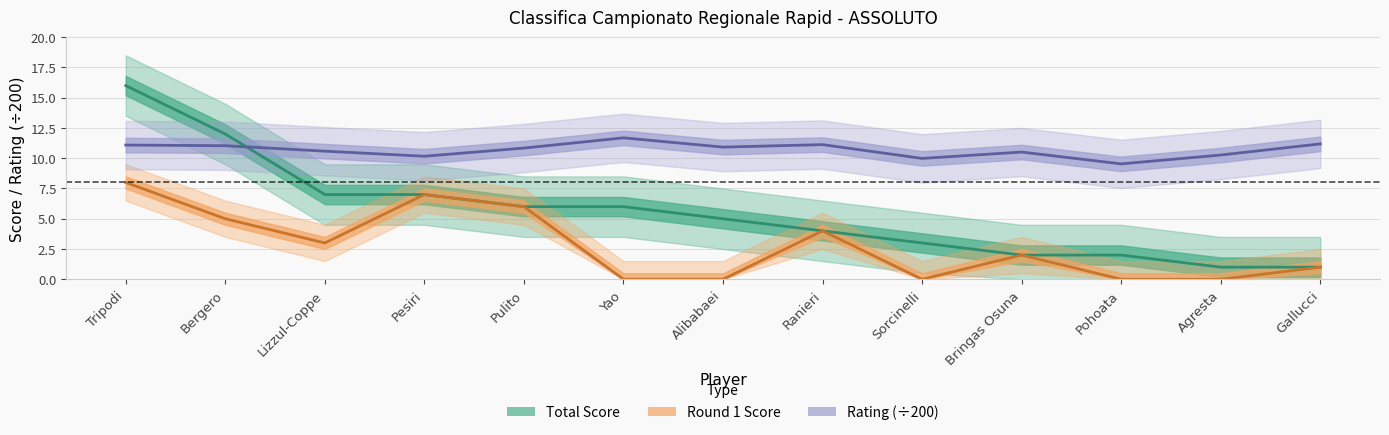

True or false: Rating (÷200) has more than 2 interior local peaks.

True